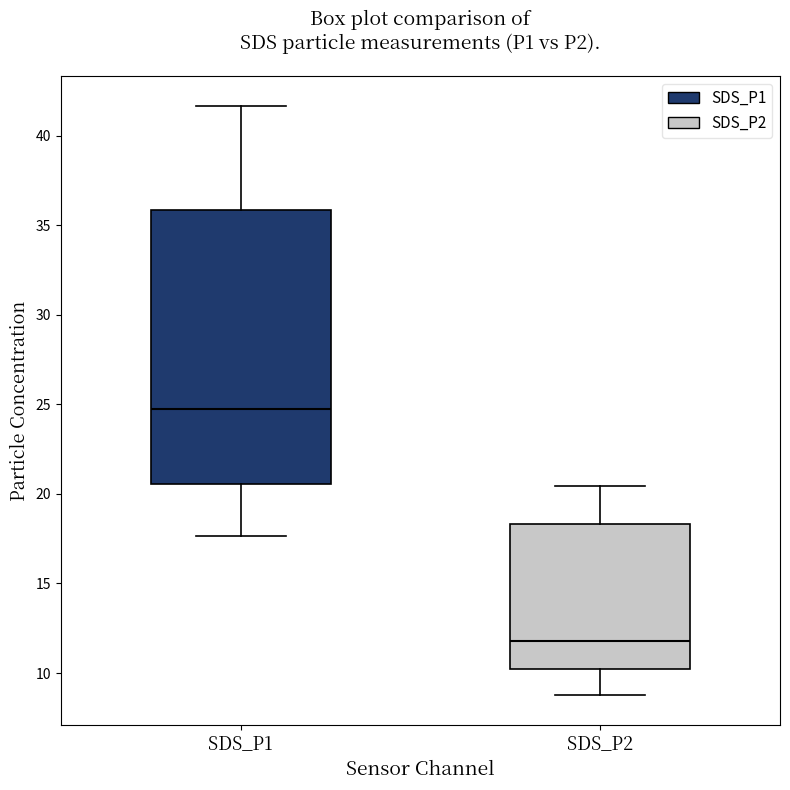

Comparing the boxes themselves (not the whiskers), which one is the tallest?

SDS_P1